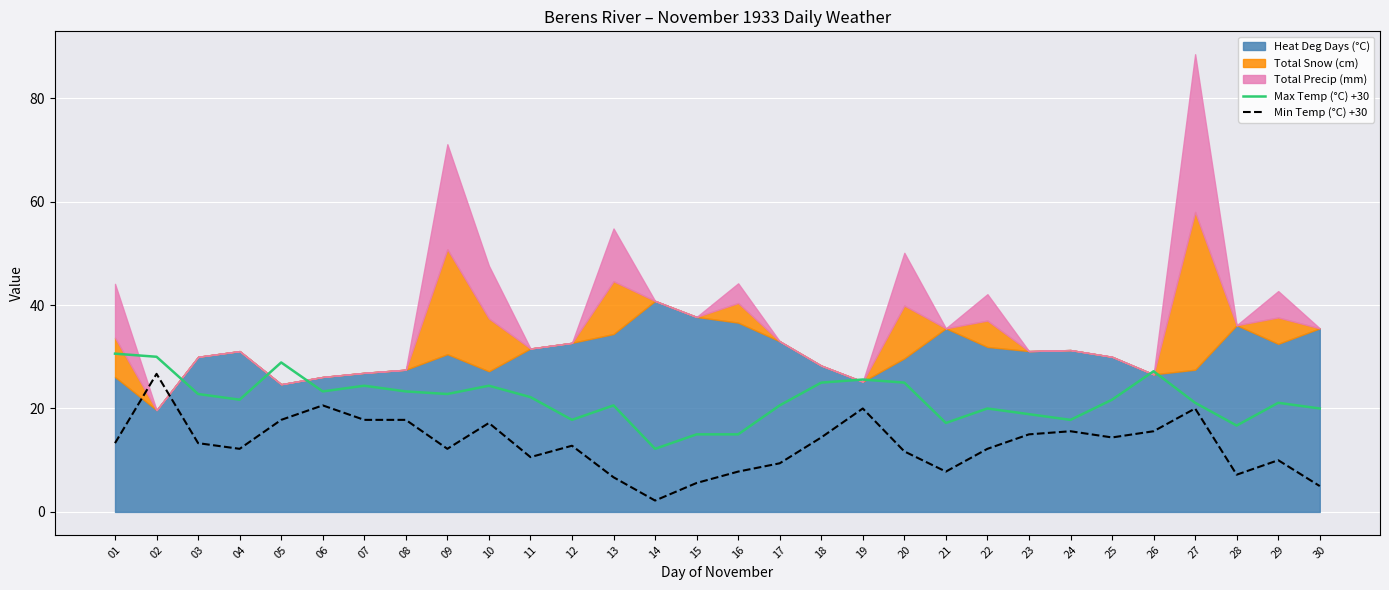

How many values in the Min Temp (°C) +30 series are below 13?

15